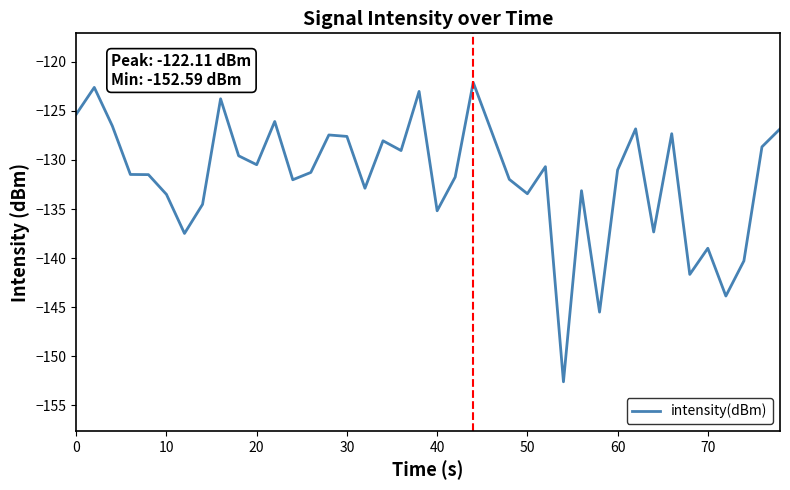

What is the greatest value displayed?

-122.1